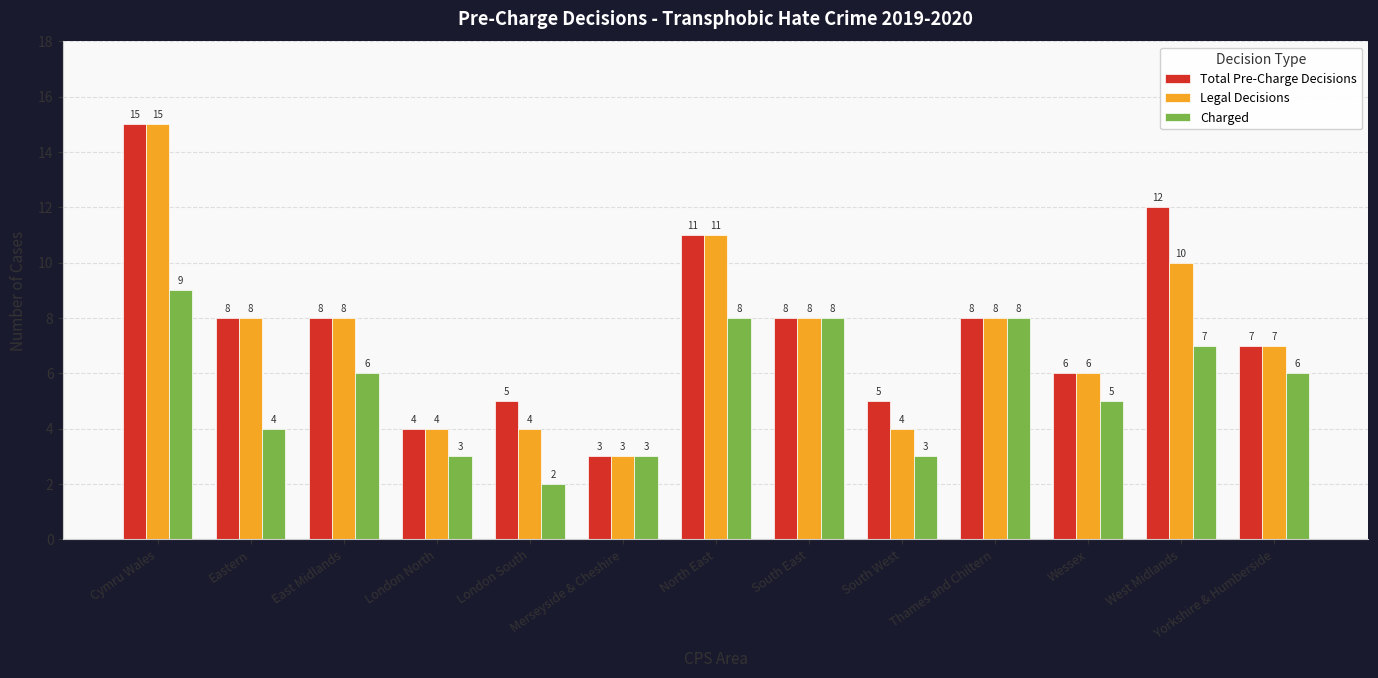

How many distinct data groups are displayed?

3